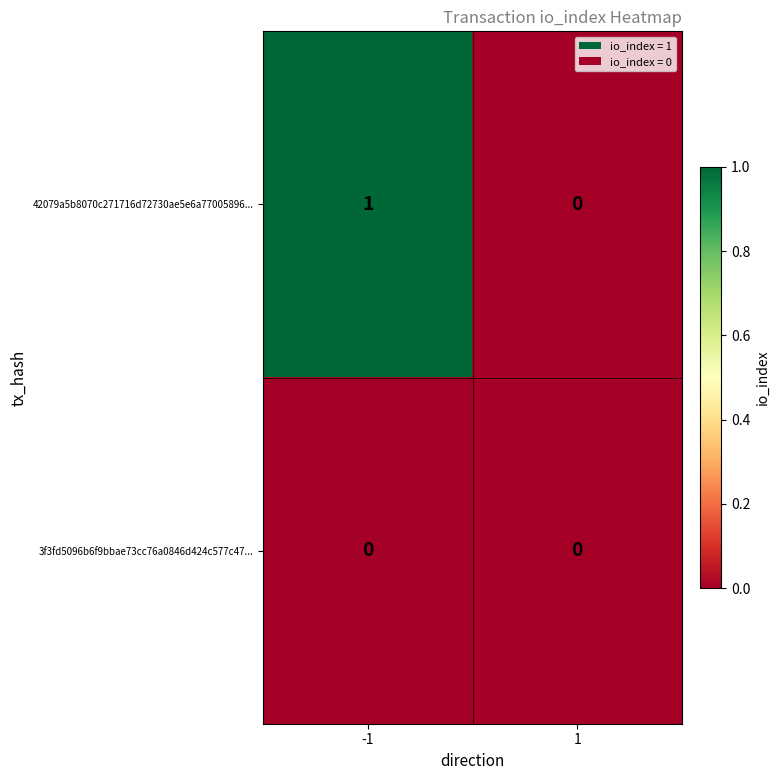

True or false: 42079a5b8070c271716d72730ae5e6a77005896... has a value of 0 at 1.

True